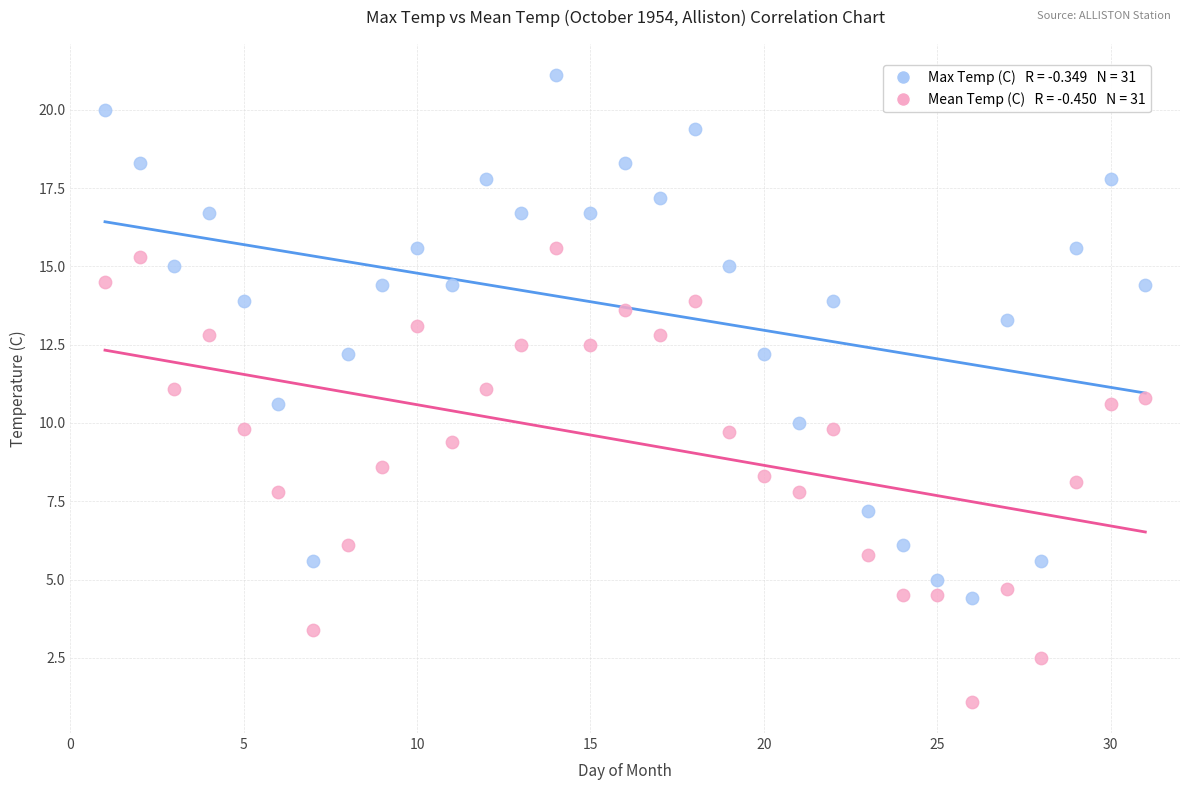

Across all data points, what is the range of X values (max minus min)?

30.0